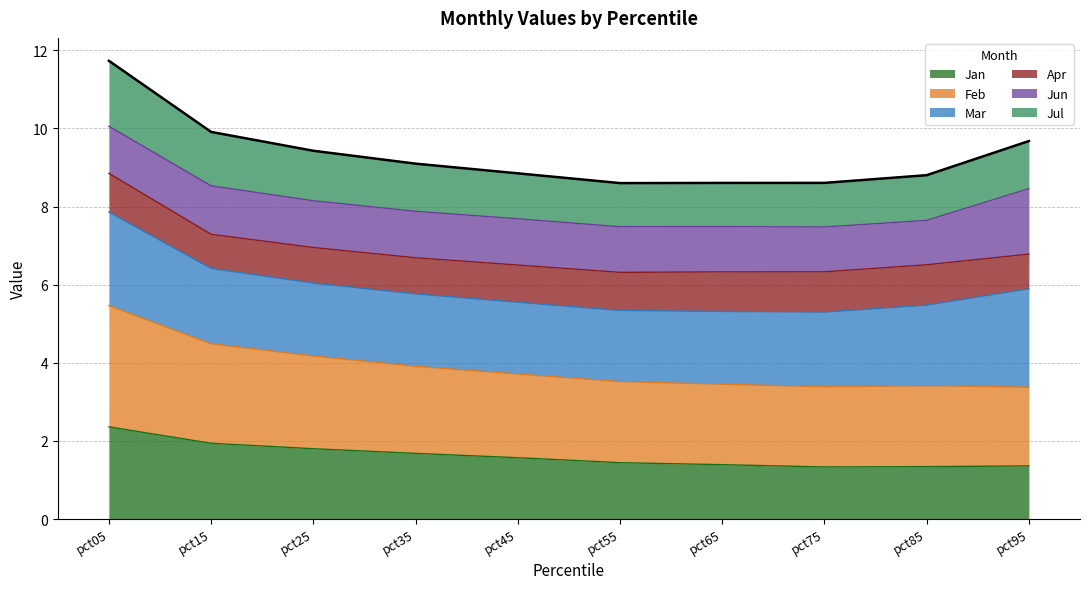

True or false: Jul has a value of 10.0 at pct15.

False